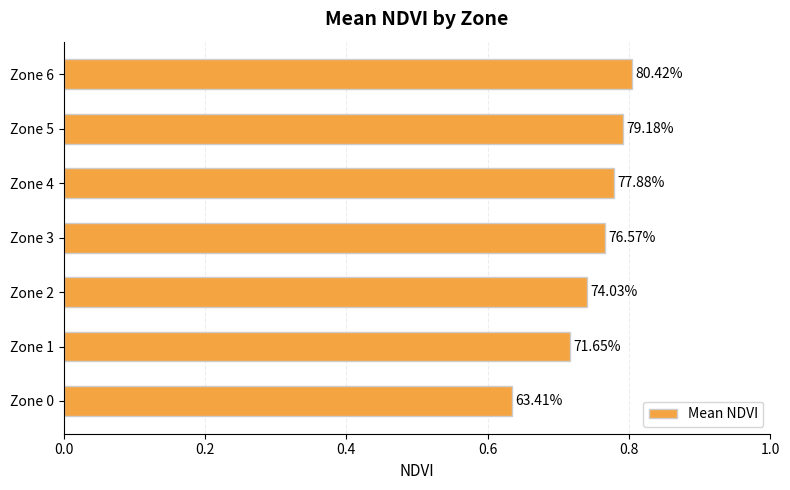

How many bars are there in total?

7